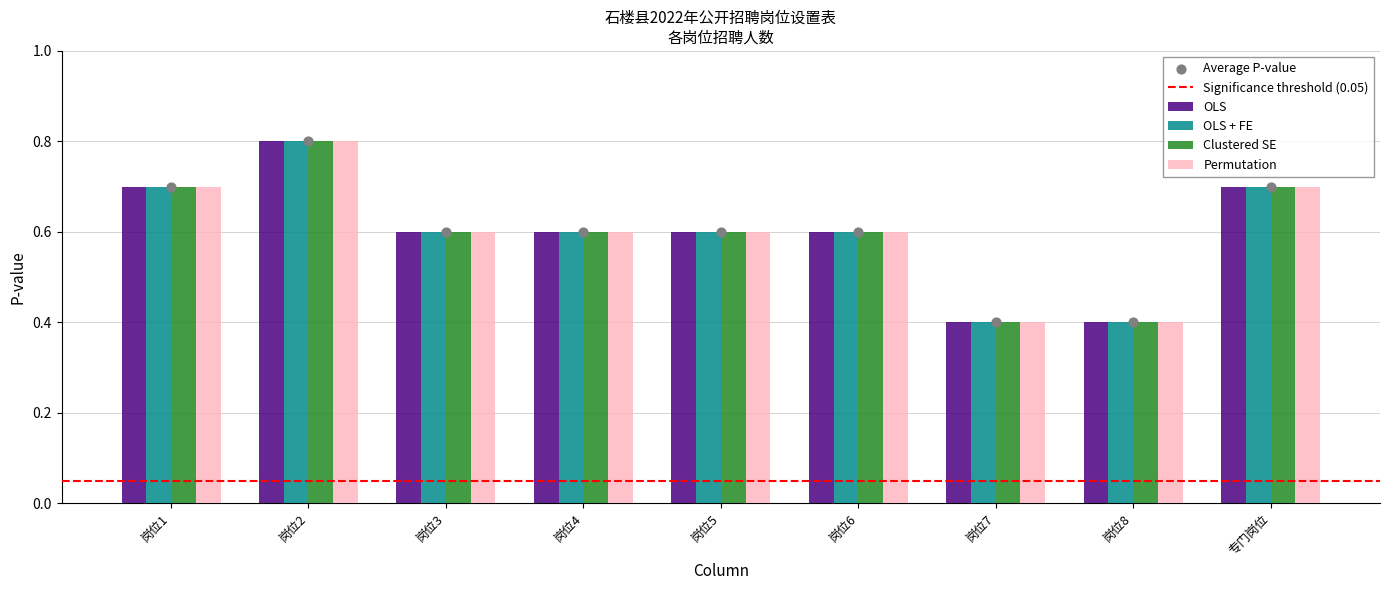

Which series has the largest total across all categories?

OLS